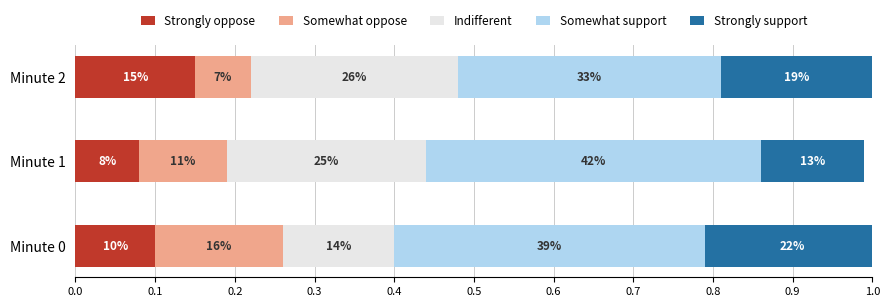

What are all the series names shown in the legend?

Strongly oppose, Somewhat oppose, Indifferent, Somewhat support, Strongly support